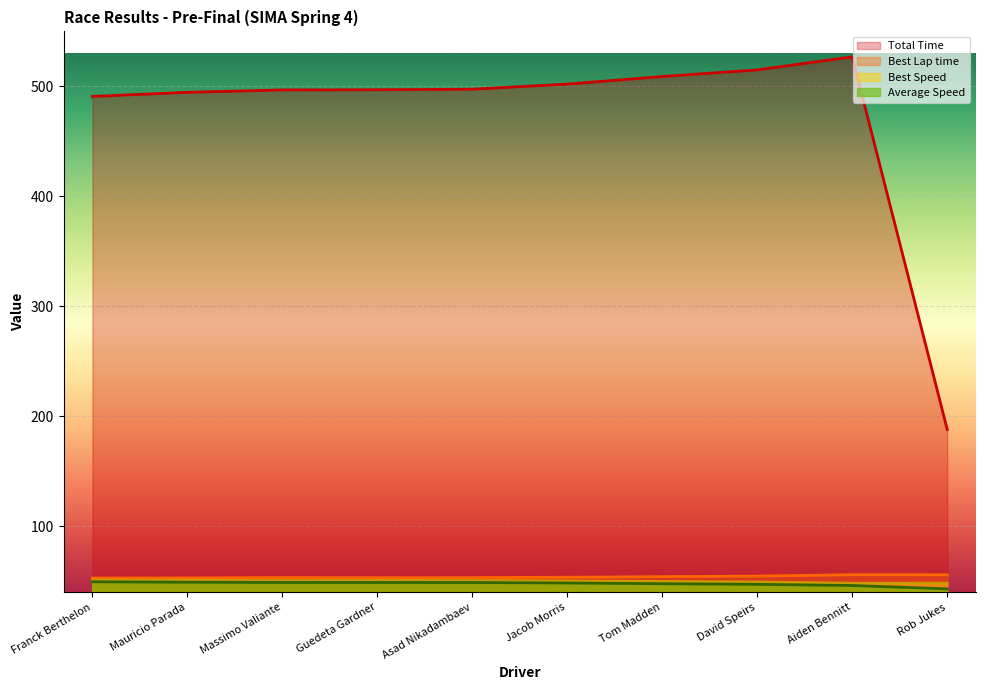

Which series has the widest spread of values?

Total Time